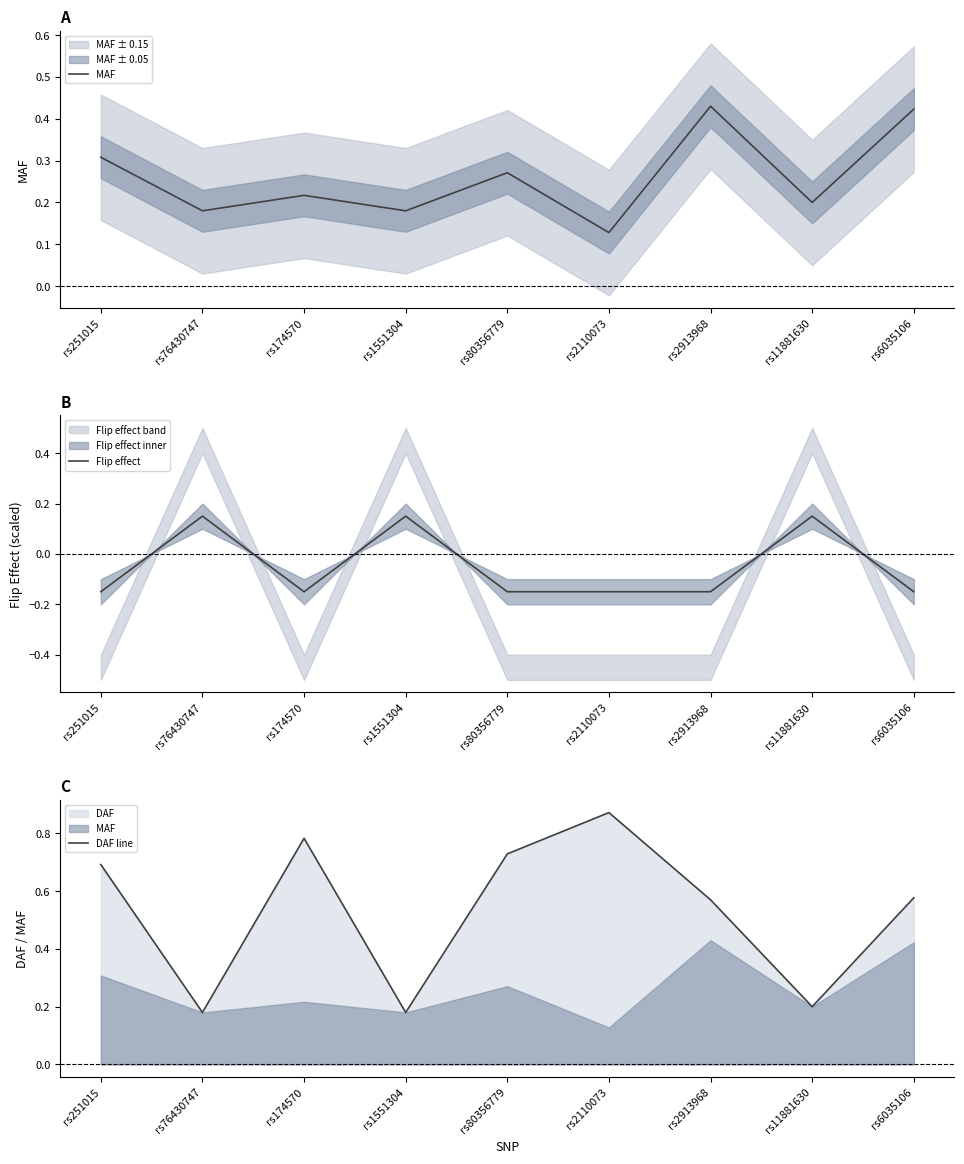

How many values in Flip effect are above zero?

3